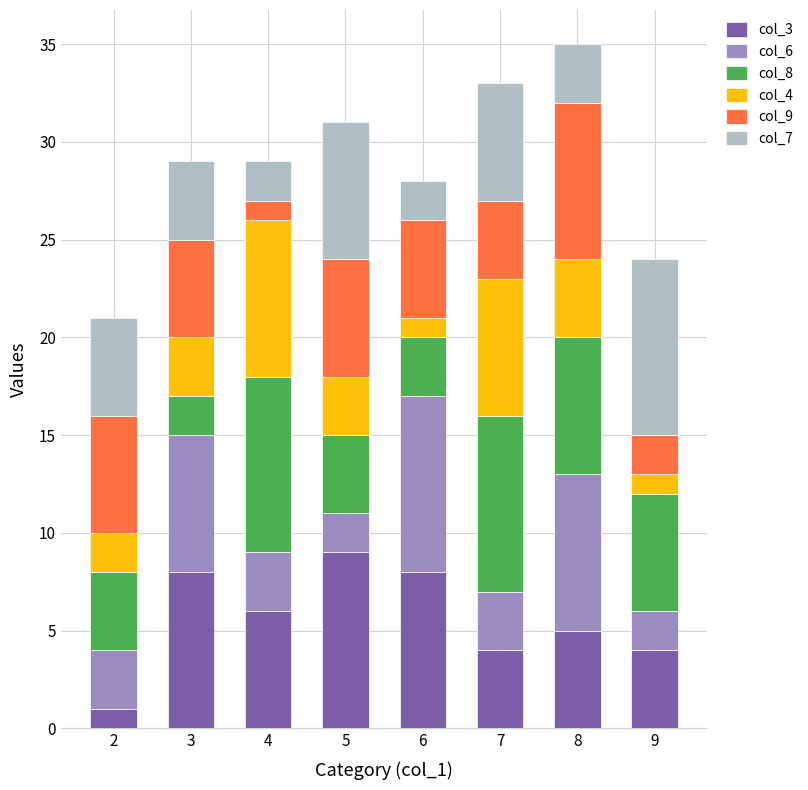

Count the col_8 values in the range 4 to 9.

6